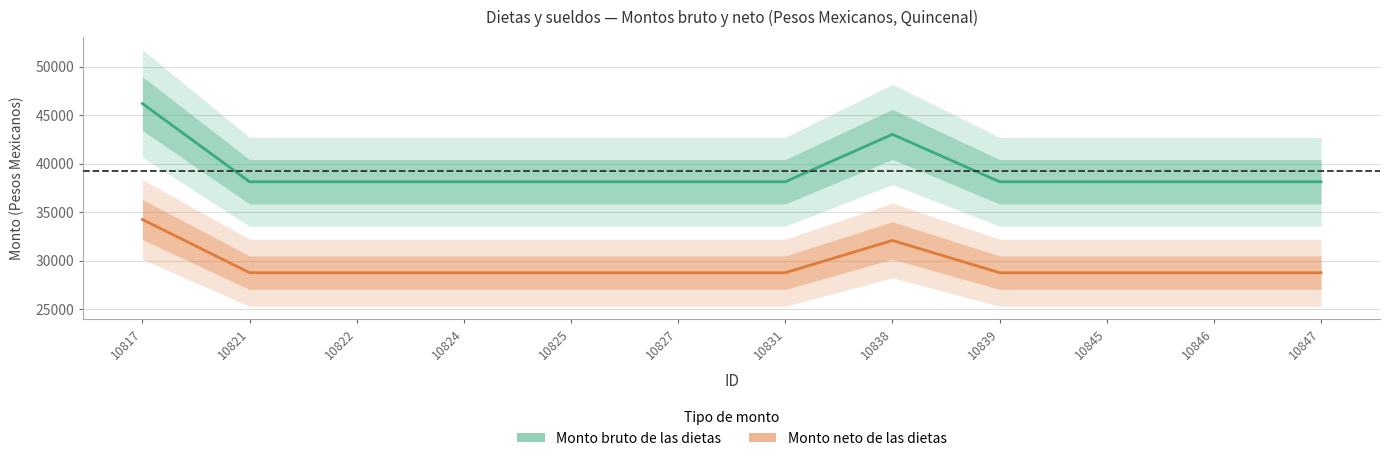

At how many categories does at least one series exceed 43202?

1